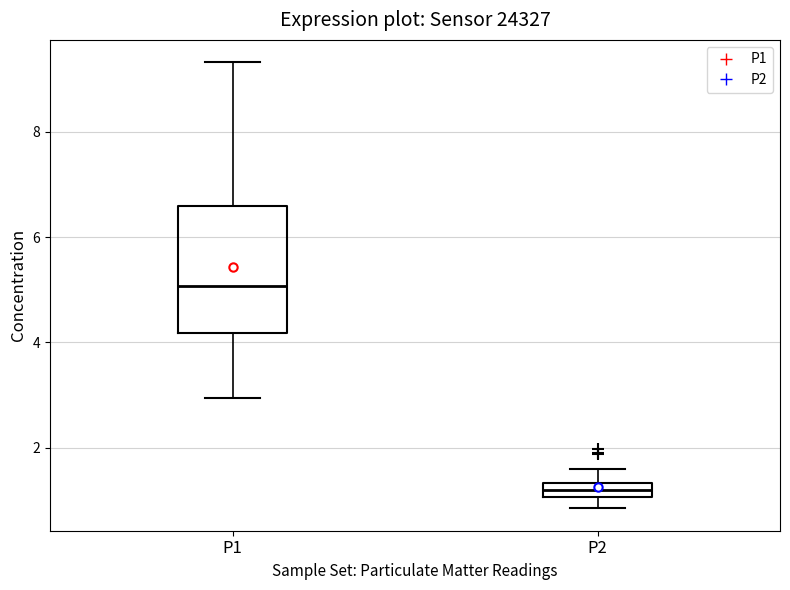

Where does the lower whisker of the box for P1 end on the y-axis? The values are not printed on the chart, so give them approximately, as read against the axis.

3.0